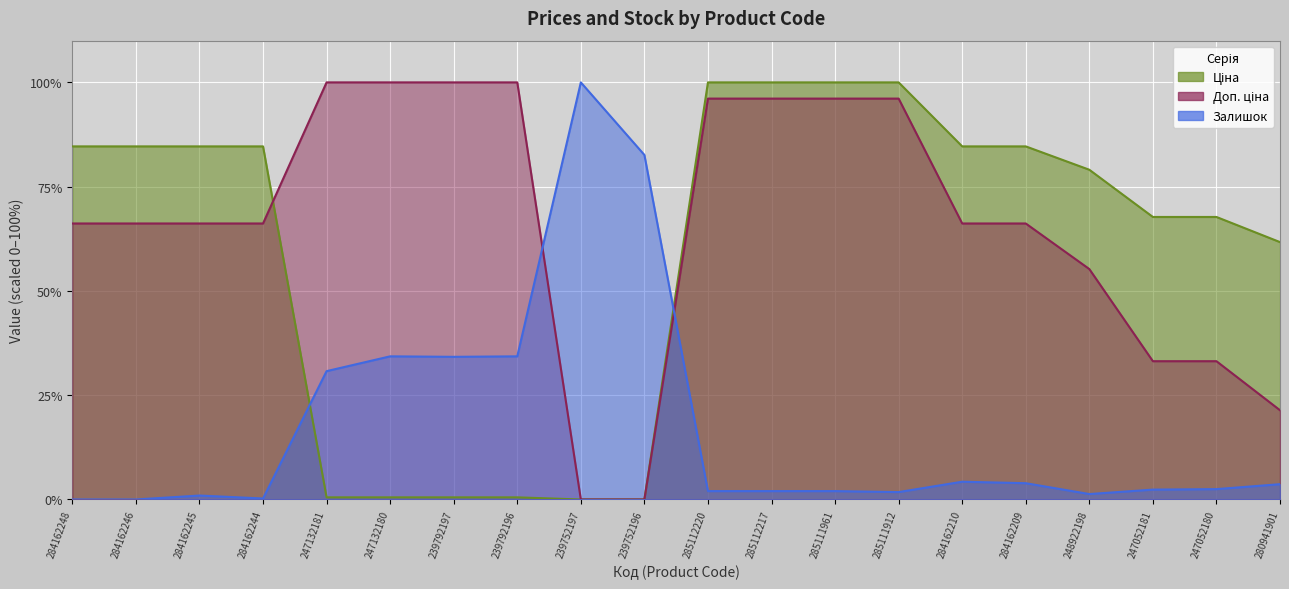

Is it true that Залишок equals 0.2 at 284162244?

True